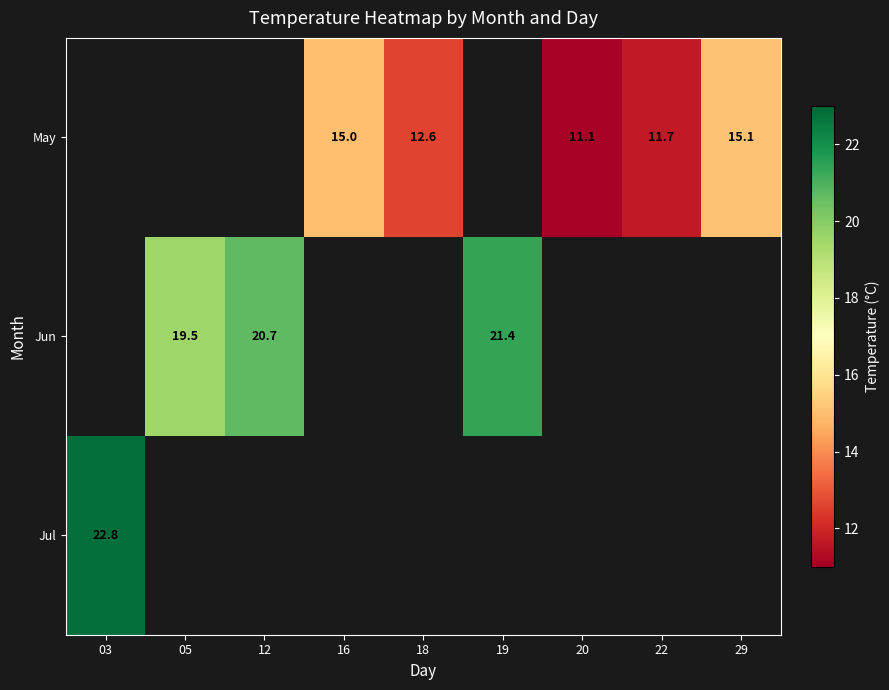

Which has a higher value, 16 or 12?

12